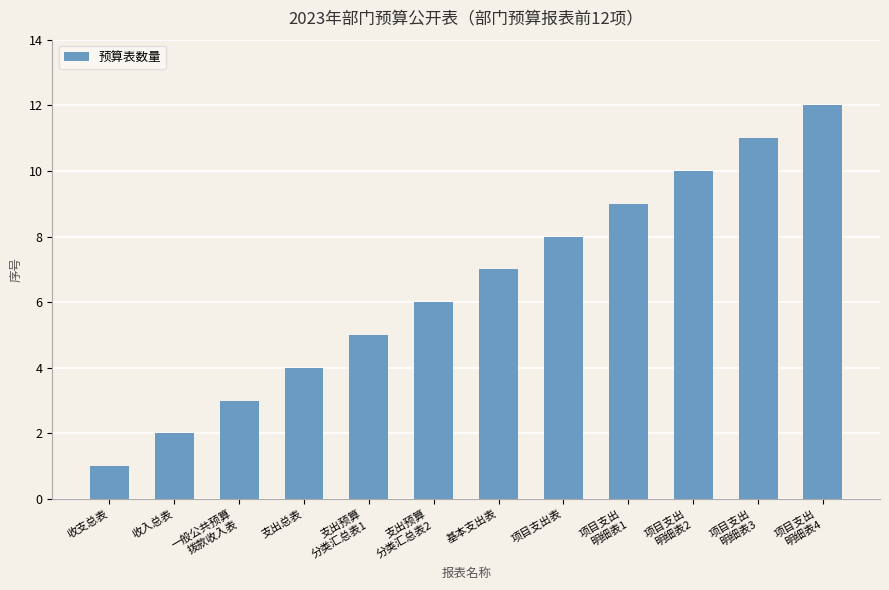

Approximately how many times larger is the value at 项目支出
明细表3 compared to 项目支出
明细表1?

1.2